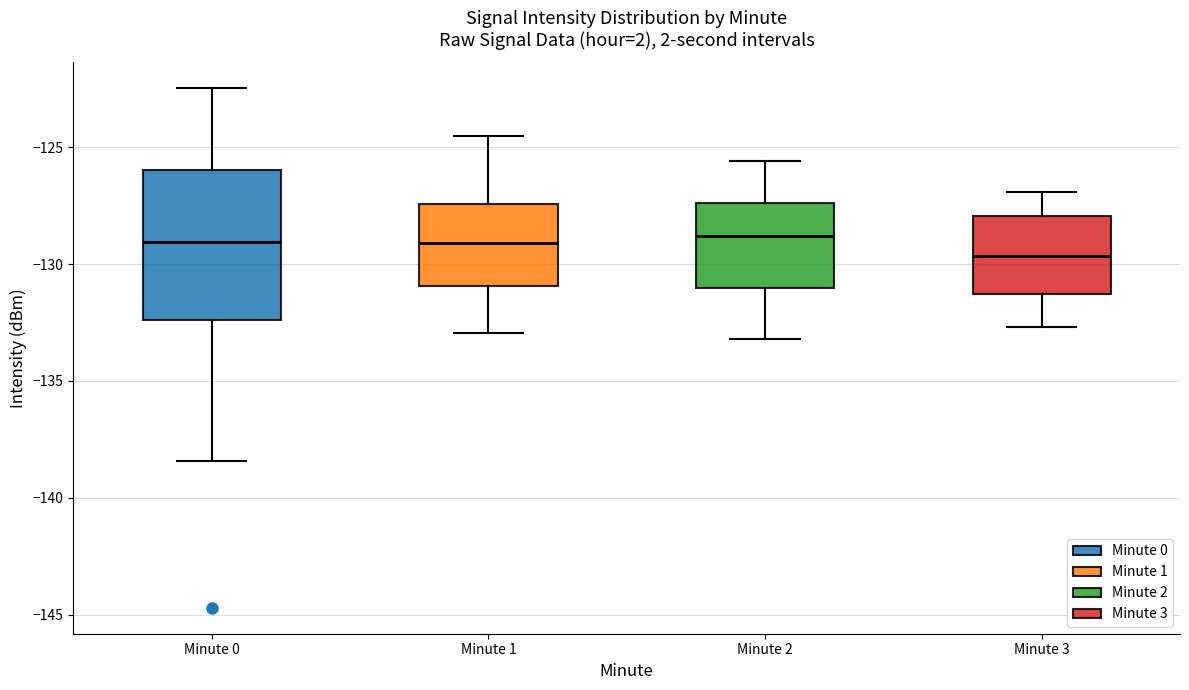

Reading left to right, read every box against the y-axis: the position of its median line, the range the box covers, and the ends of its whiskers. The values are not printed on the chart, so give them approximately, as read against the axis.

Minute 0: median -129.0, box -132.5 to -126.0, whiskers -138.5 to -122.5
Minute 1: median -129.0, box -131.0 to -127.5, whiskers -133.0 to -124.5
Minute 2: median -129.0, box -131.0 to -127.5, whiskers -133.0 to -125.5
Minute 3: median -129.5, box -131.5 to -128.0, whiskers -132.5 to -127.0